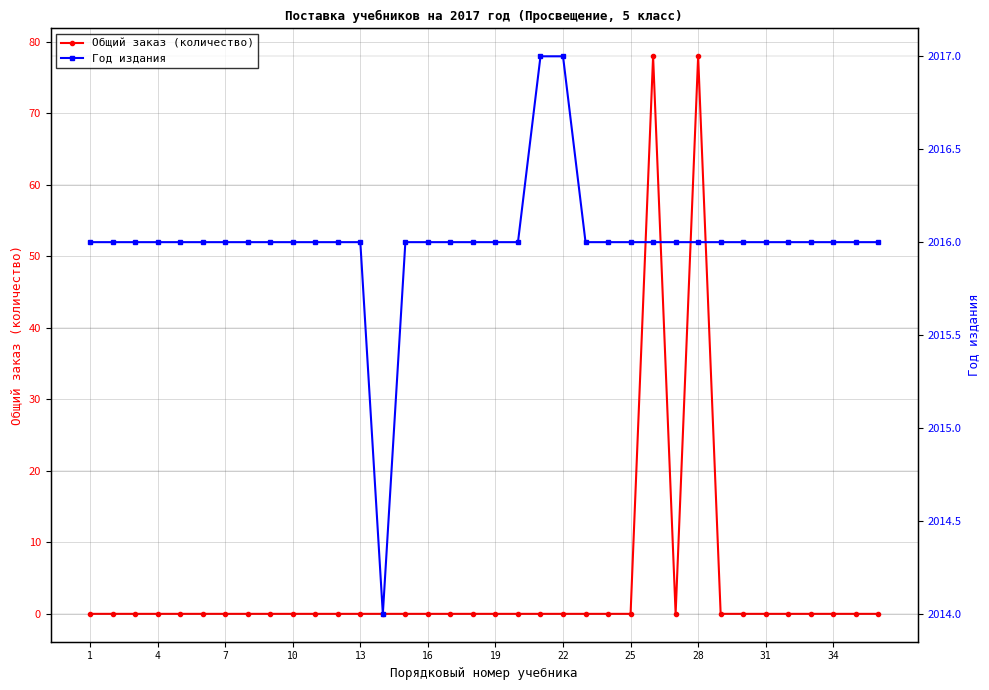

The value of Общий заказ (количество) at 28 is 24. True or false?

False